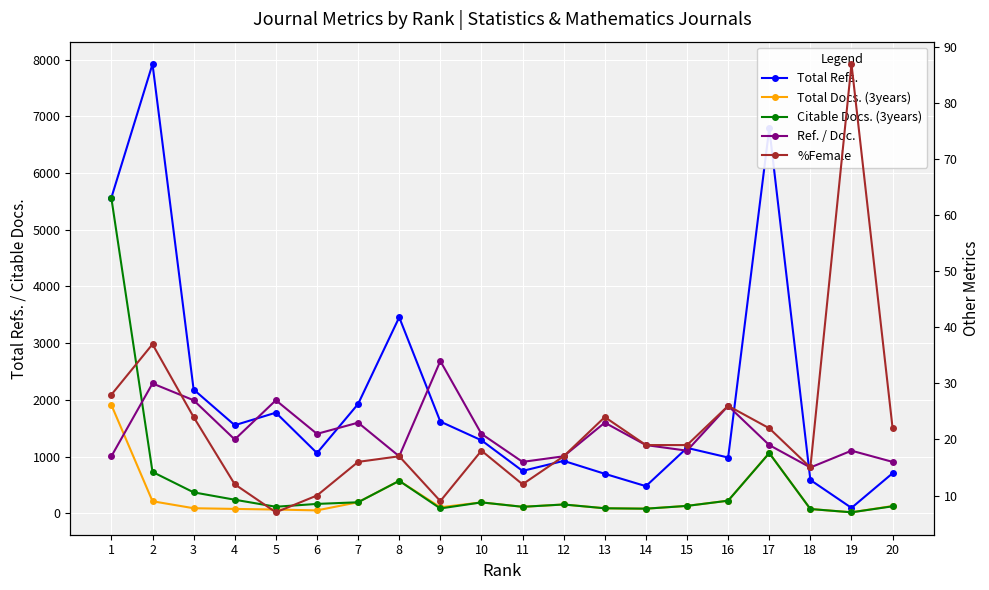

True or false: Total Refs. and %Female intersect in this chart.

False